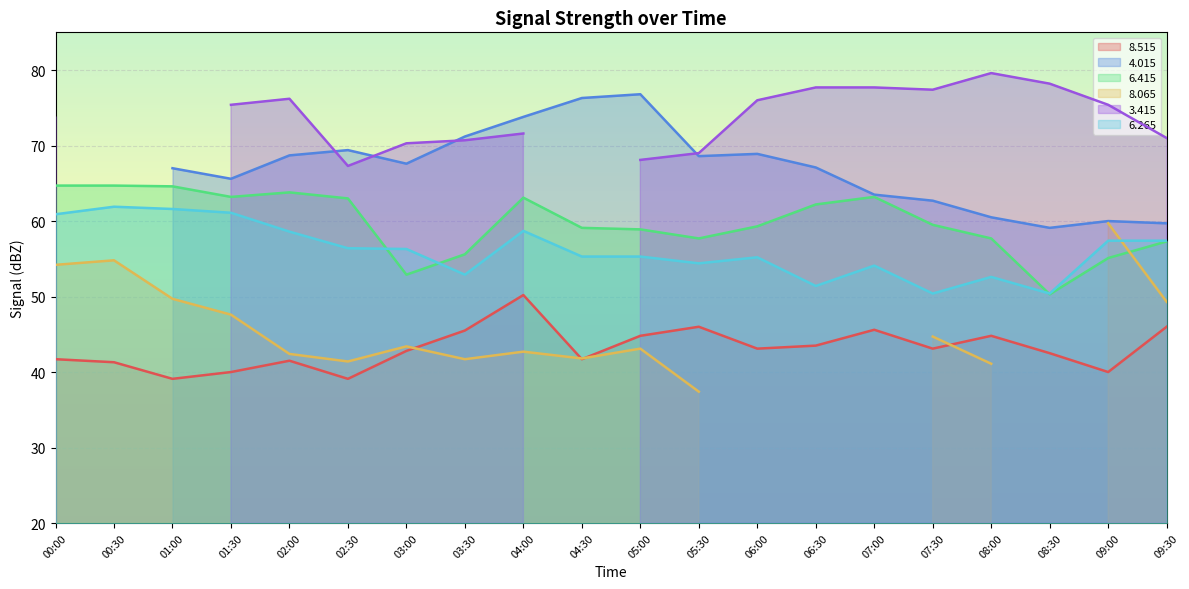

True or false:   6.415 has a value of 63.0 at 02:30.

True